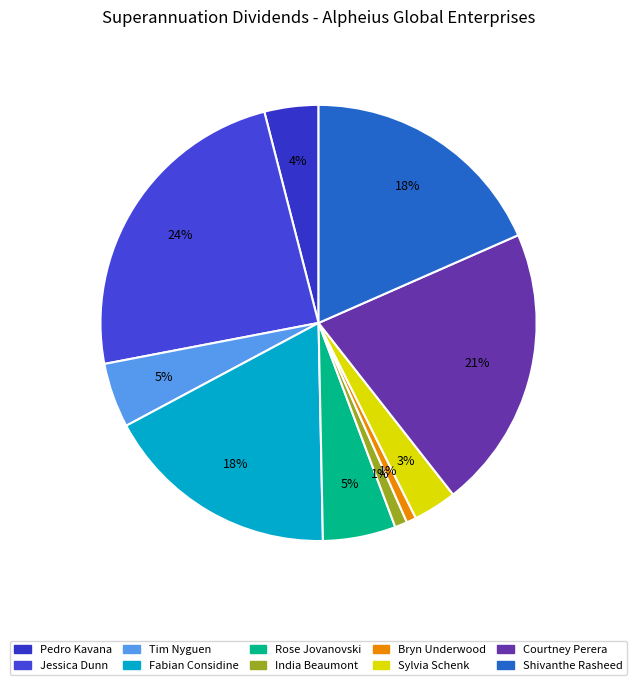

True or false: Fabian Considine accounts for 18% of the total.

True